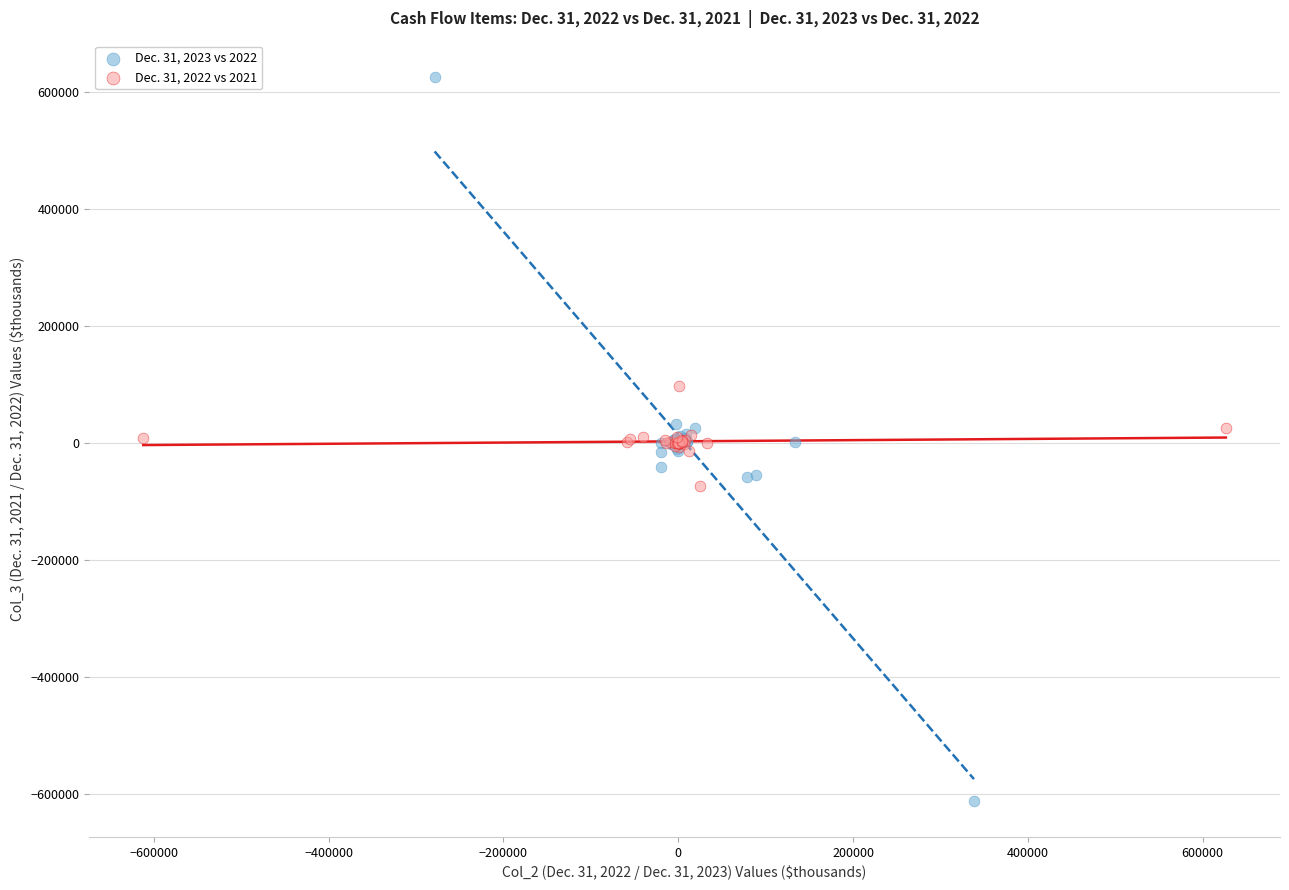

Which series reaches the minimum Y coordinate?

Dec. 31, 2023 vs 2022